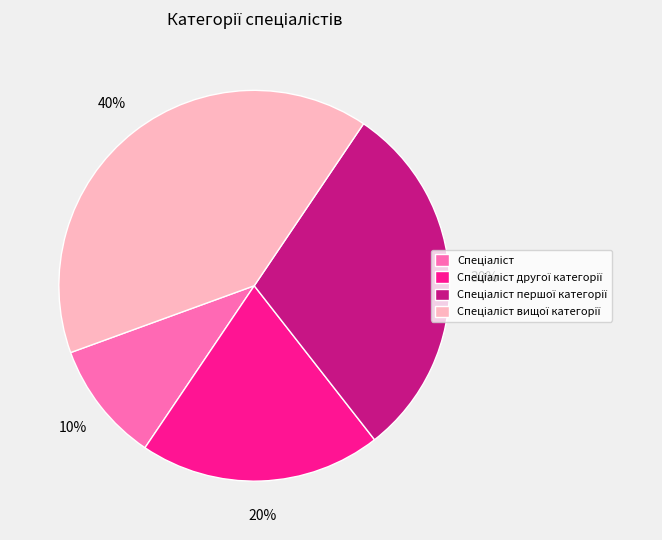

Does any single category account for the majority?

No